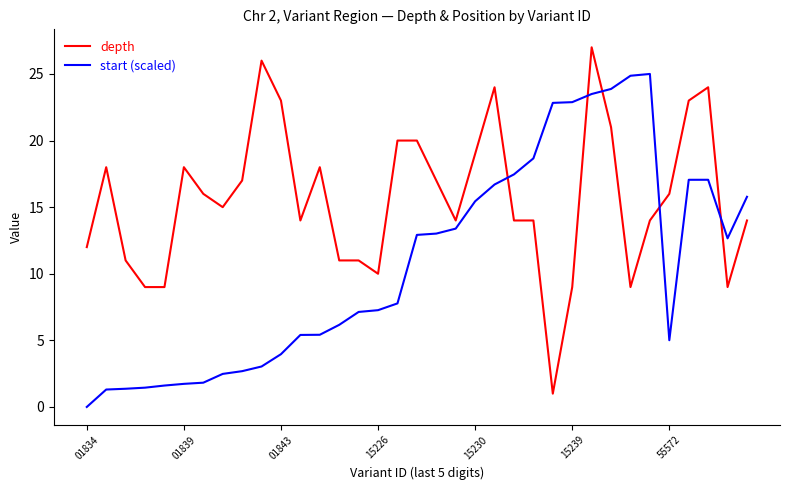

What is the difference between the maximum and minimum values in the depth series?

26.0